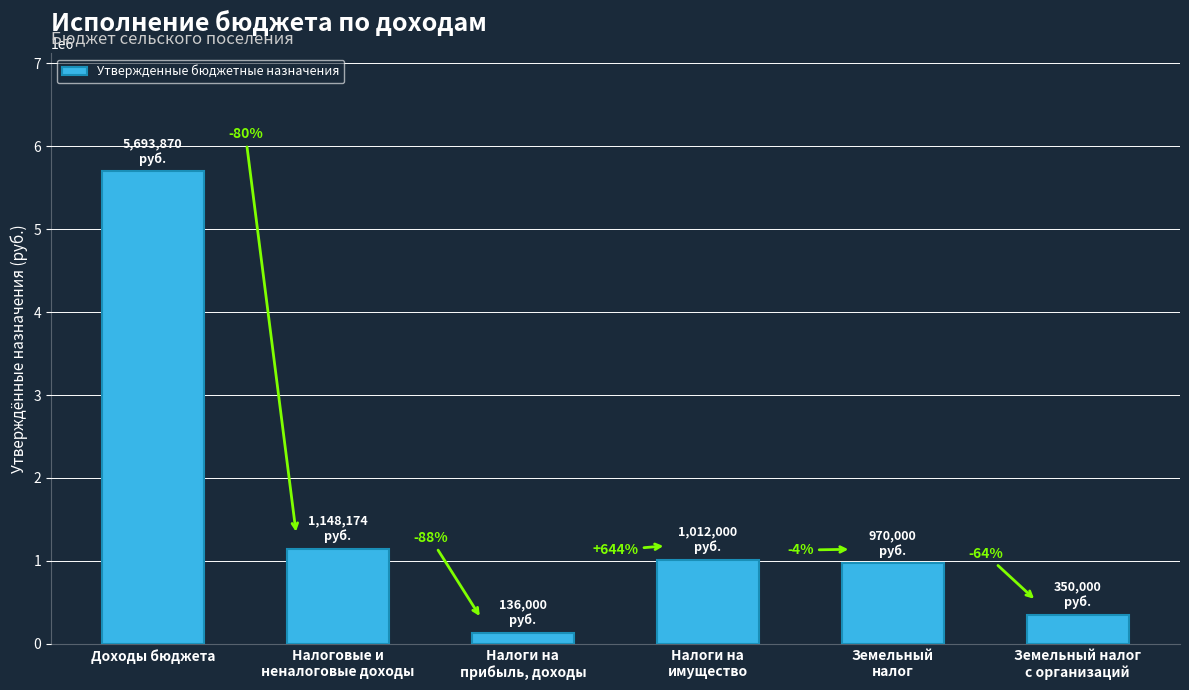

Does the chart contain any negative values?

No